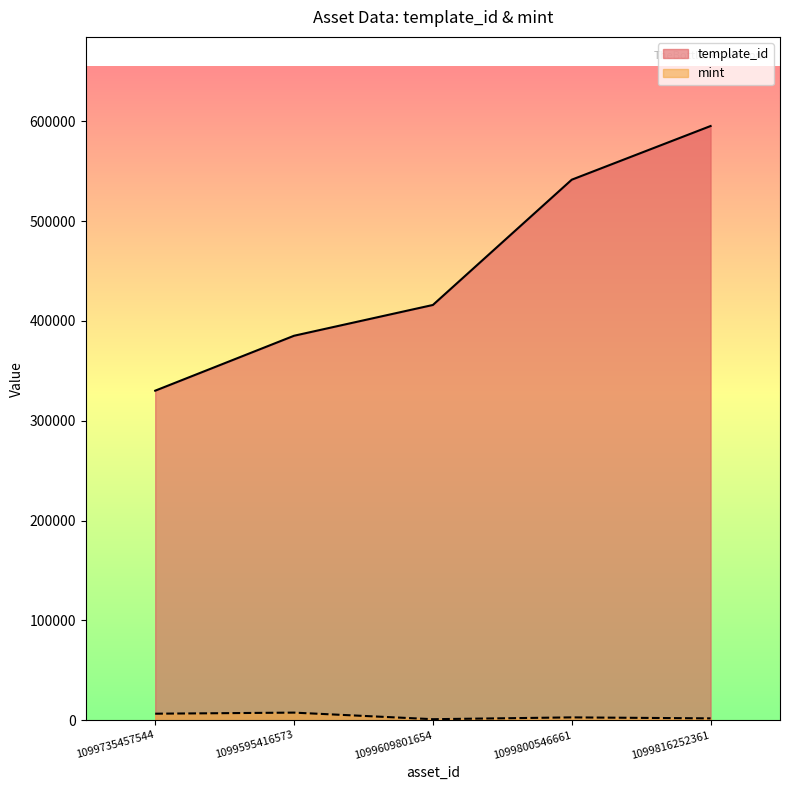

What is the total value across all series at 1099816252361?

597124